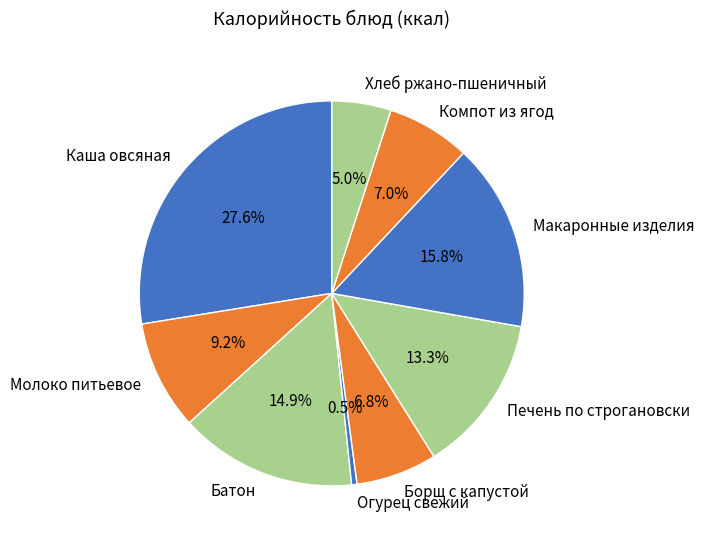

Between Каша овсяная and Печень по строгановски, which is larger?

Каша овсяная